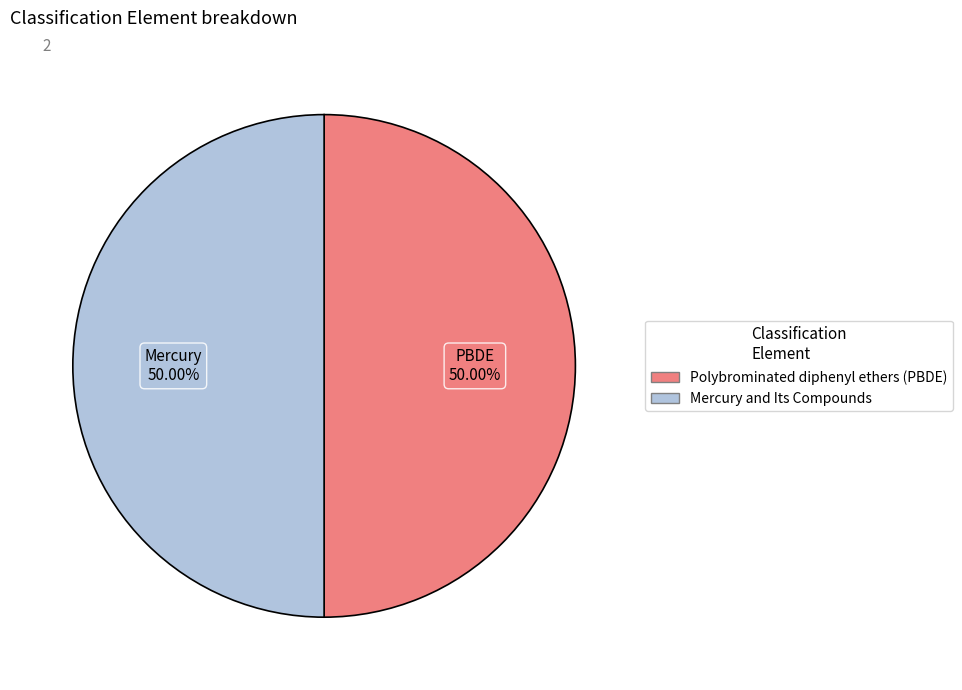

To the nearest percent, what percentage of the pie is Polybrominated diphenyl ethers (PBDE)?

50%